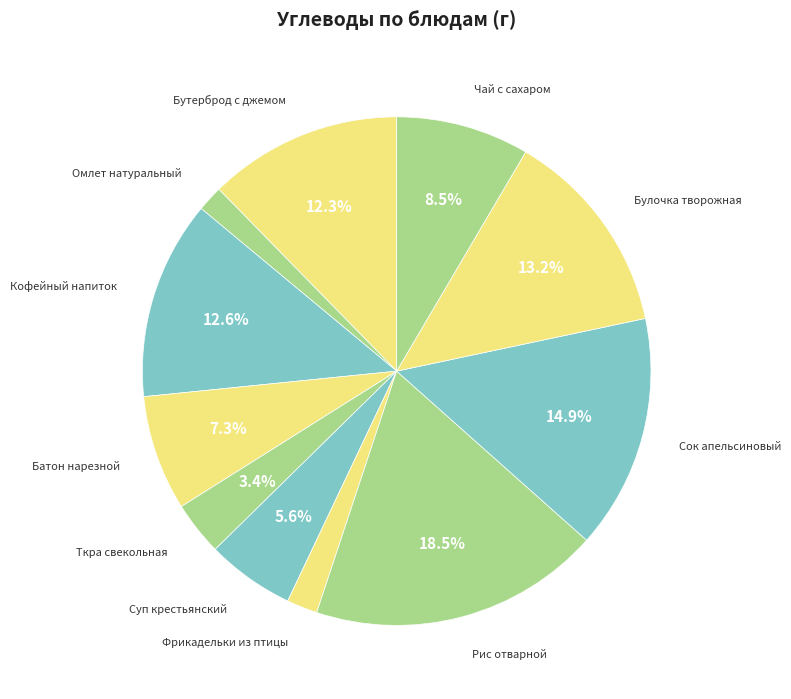

To the nearest percent, what is the difference between the largest and smallest slice percentages?

17%